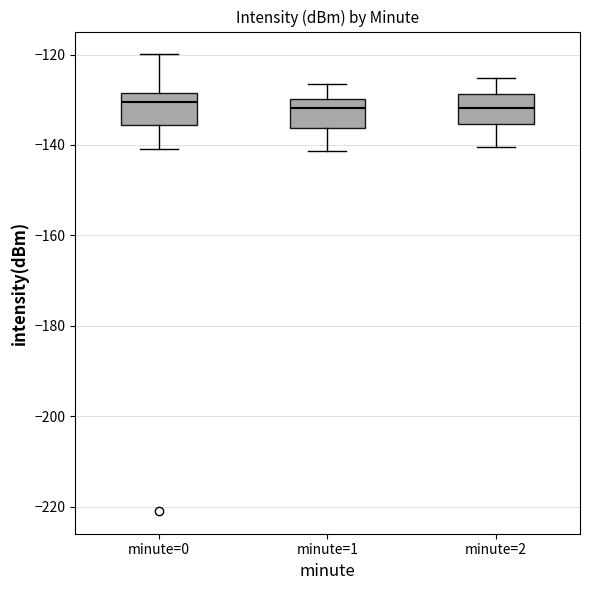

Reading left to right, transcribe this box plot: for each box, give where its median line is, the range the box spans, and where its two whiskers end, as read against the y-axis. The values are not printed on the chart, so give them approximately, as read against the axis.

minute=0: median -130, box -136 to -128, whiskers -140 to -120
minute=1: median -132, box -136 to -130, whiskers -142 to -126
minute=2: median -132, box -136 to -128, whiskers -140 to -126